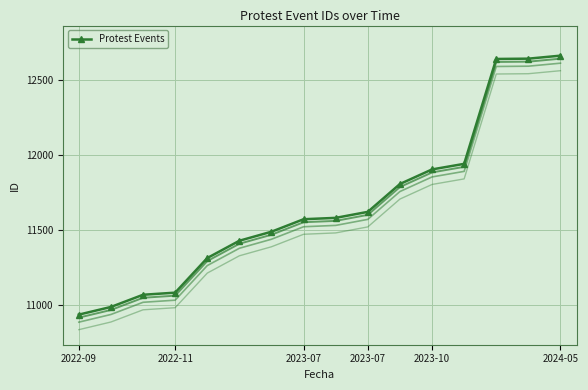

Between 14 and 13, which is larger?

14